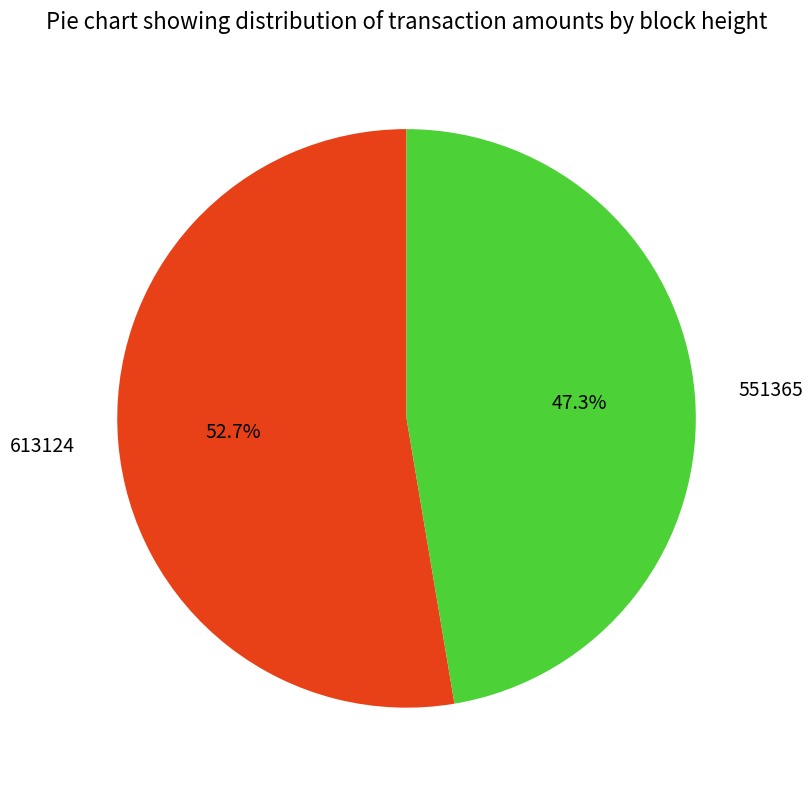

Which category accounts for the majority?

613124